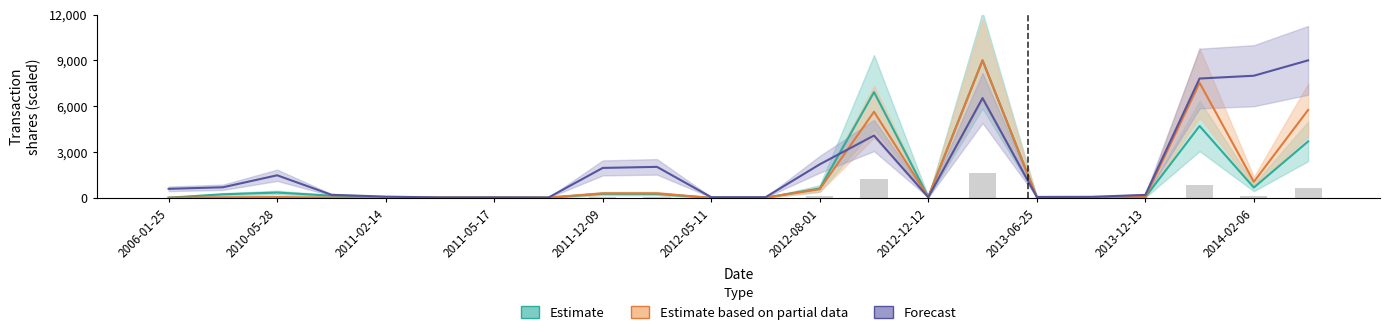

How many distinct data groups are displayed?

3